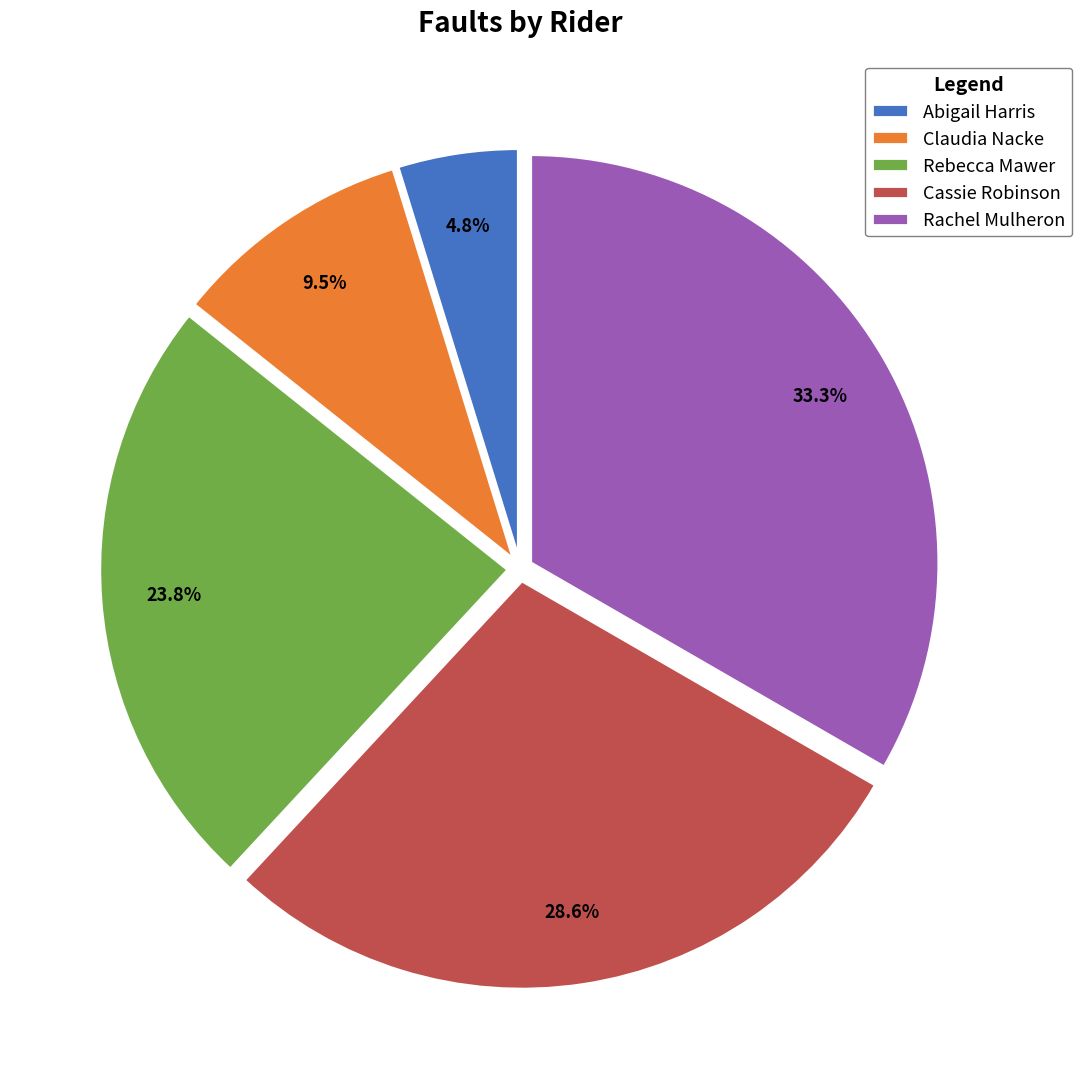

Which has a higher value, Abigail Harris or Cassie Robinson?

Cassie Robinson